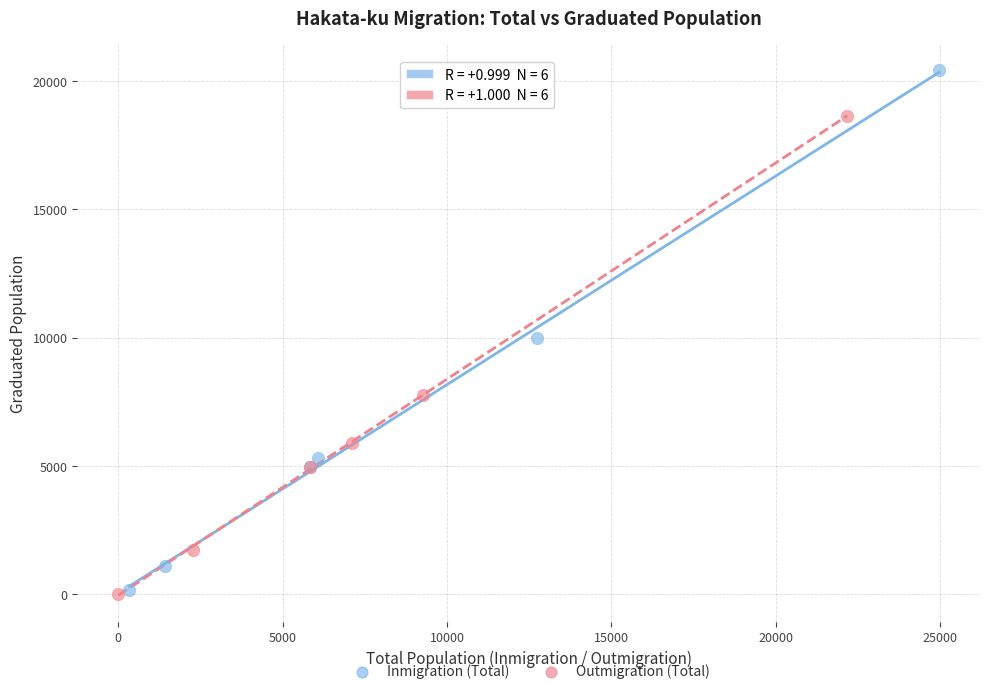

Which series reaches the maximum Y coordinate?

Inmigration (Total)